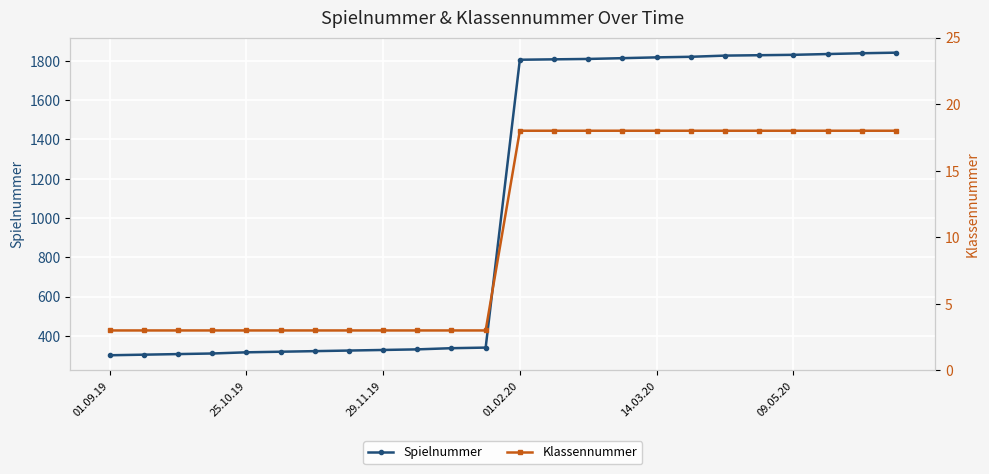

What is the minimum value shown in the chart?

3